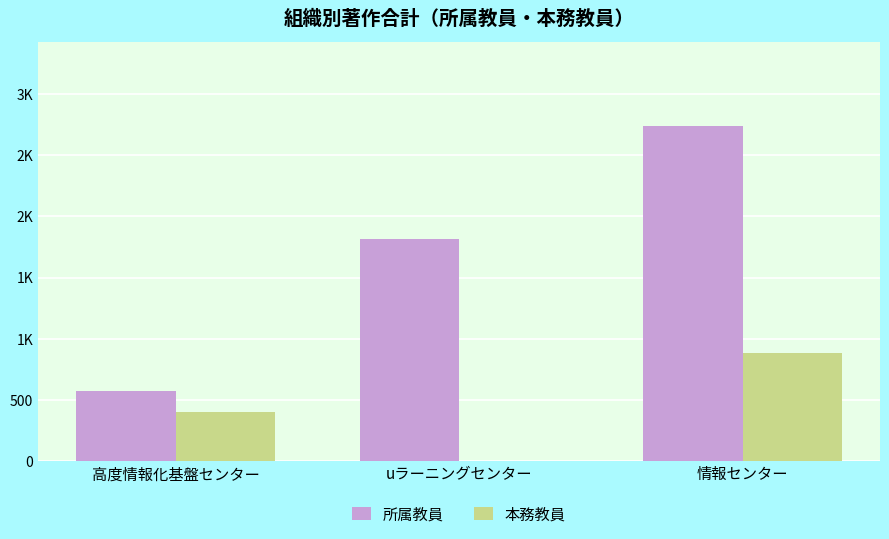

What is the total value across all series at uラーニングセンター?

1817